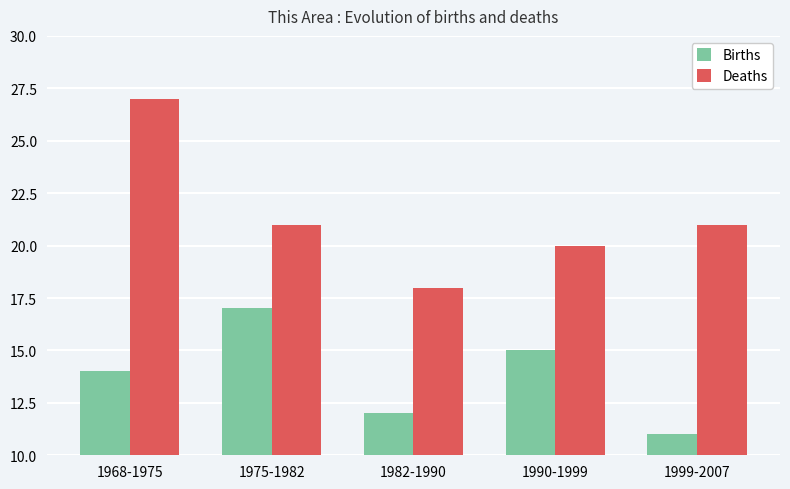

Rank the series by their average value, from lowest to highest.

Births, Deaths